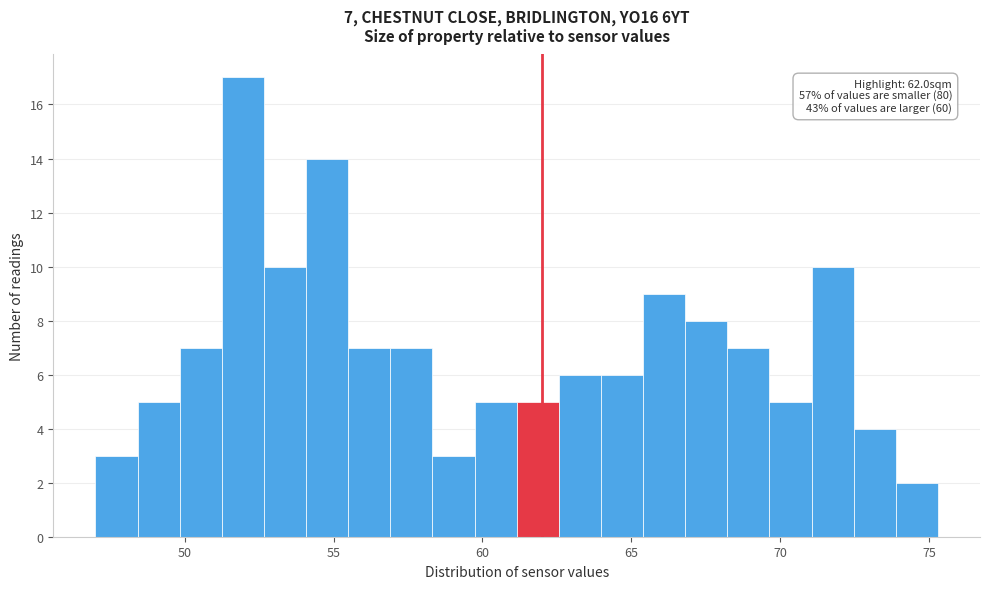

Read against the x-axis, roughly where is the centre of the tallest bar?

52.0